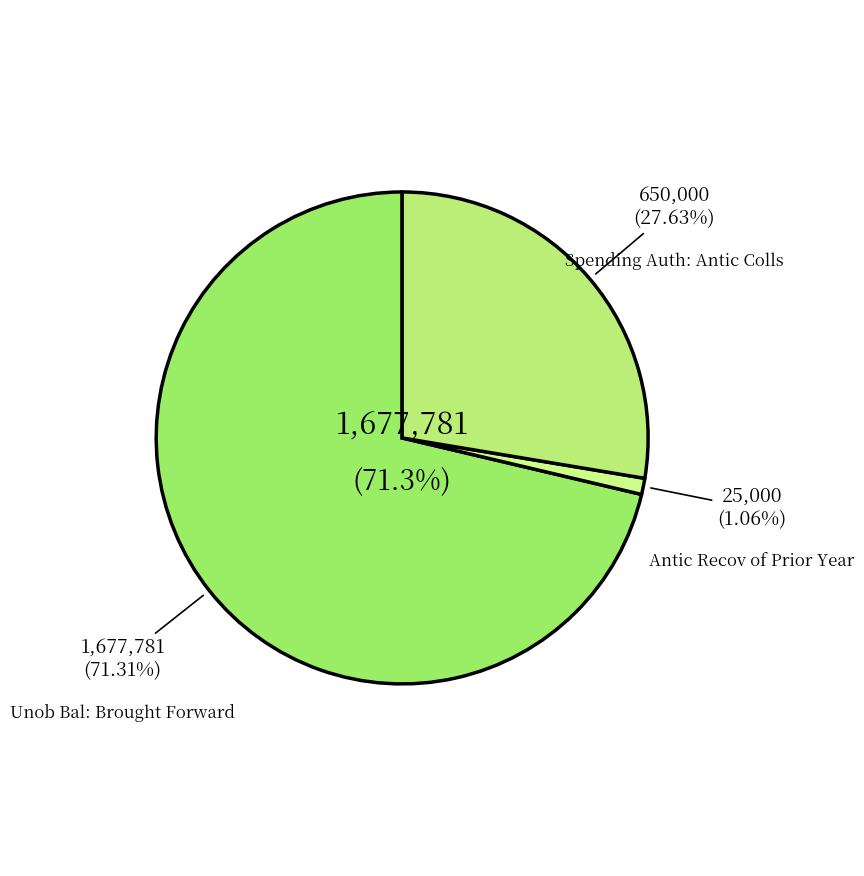

True or false: Spending Auth: Antic Colls accounts for 37% of the total.

False